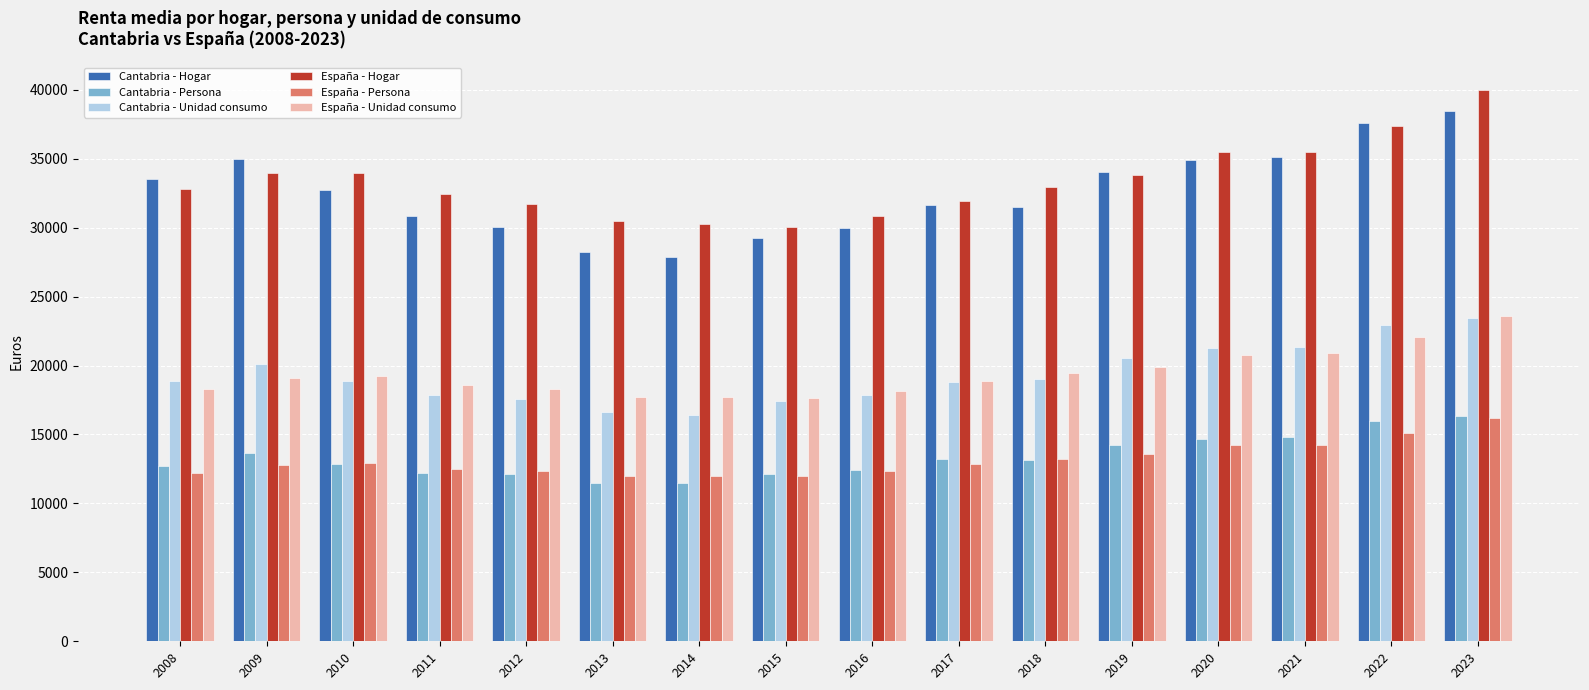

Does the chart contain any negative values?

No